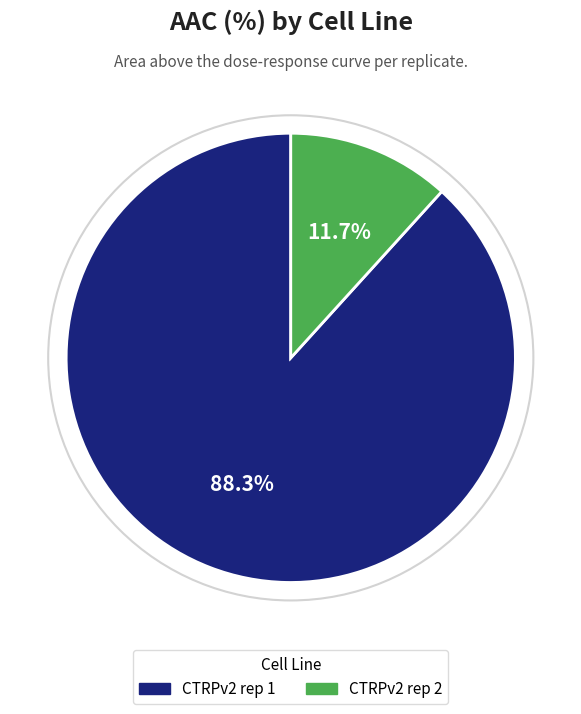

To the nearest percent, what is the combined percentage of CTRPv2 rep 1 and CTRPv2 rep 2?

100%